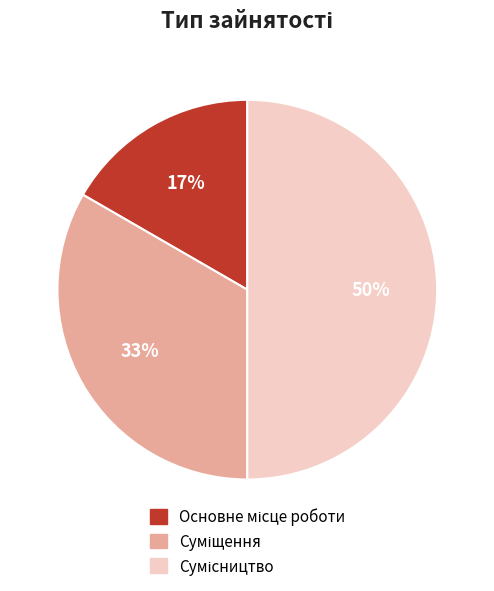

To the nearest percent, what is the average slice percentage?

33%